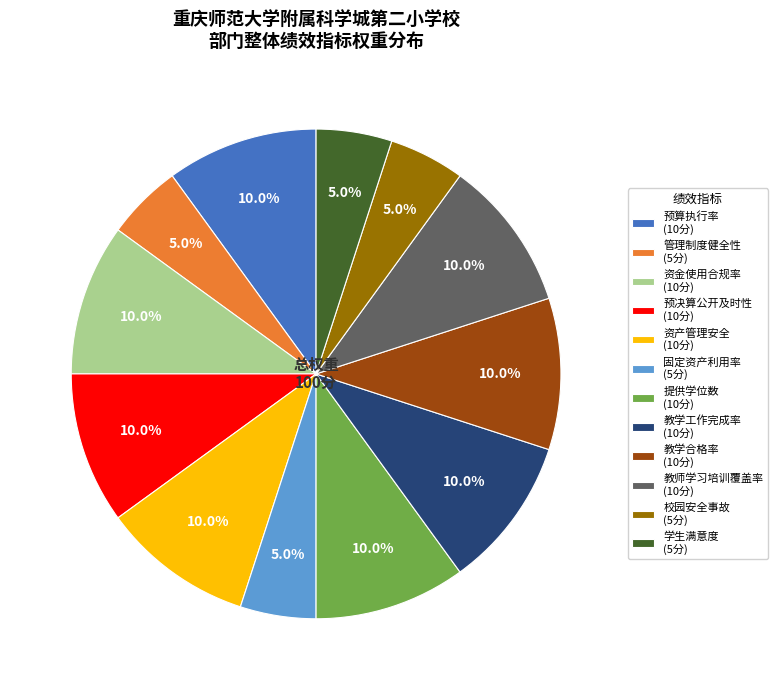

Does 资金使用合规率 (10分) represent more than half of the total?

No